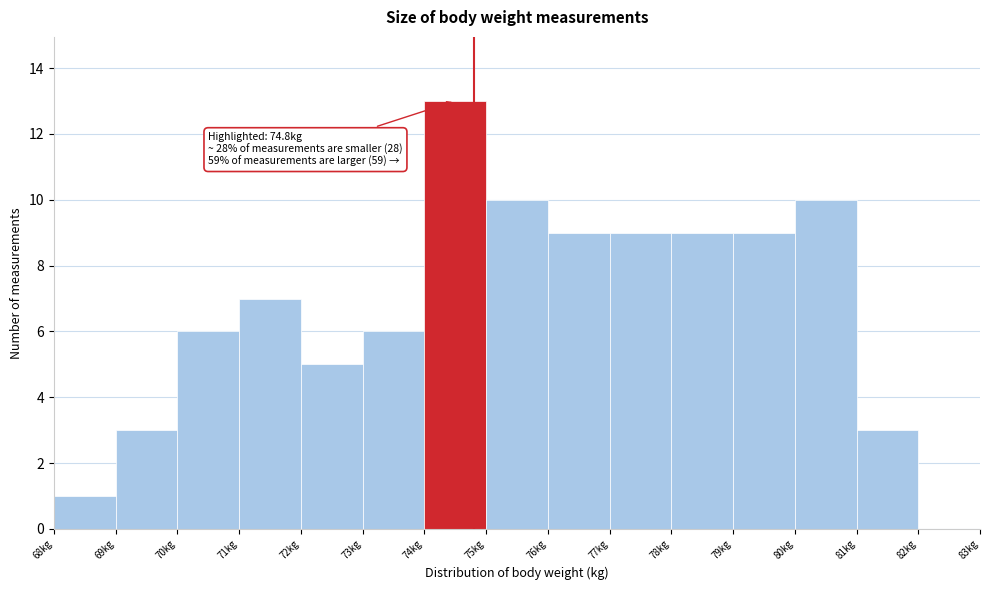

Which range on the x-axis has the tallest bar?

74 to 75